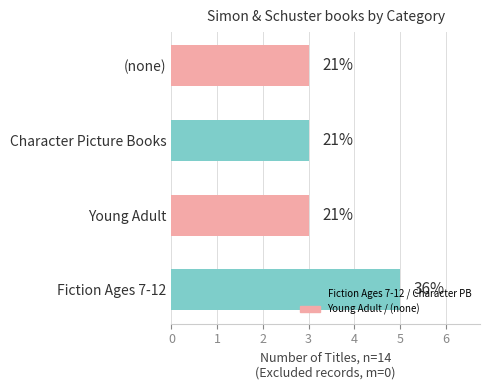

How many bars are there in total?

4